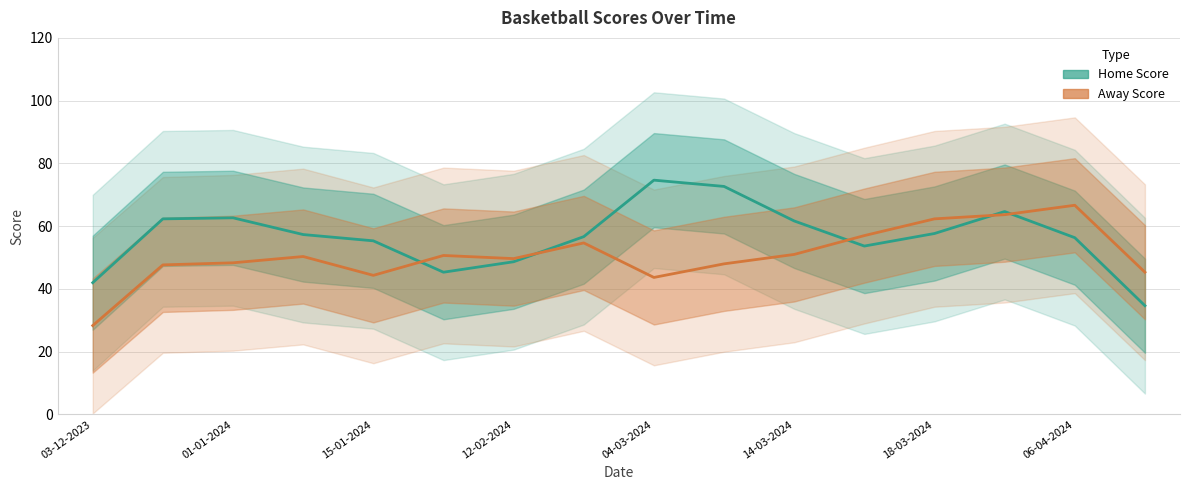

How many intersections are there between Away Score and Home Score?

5